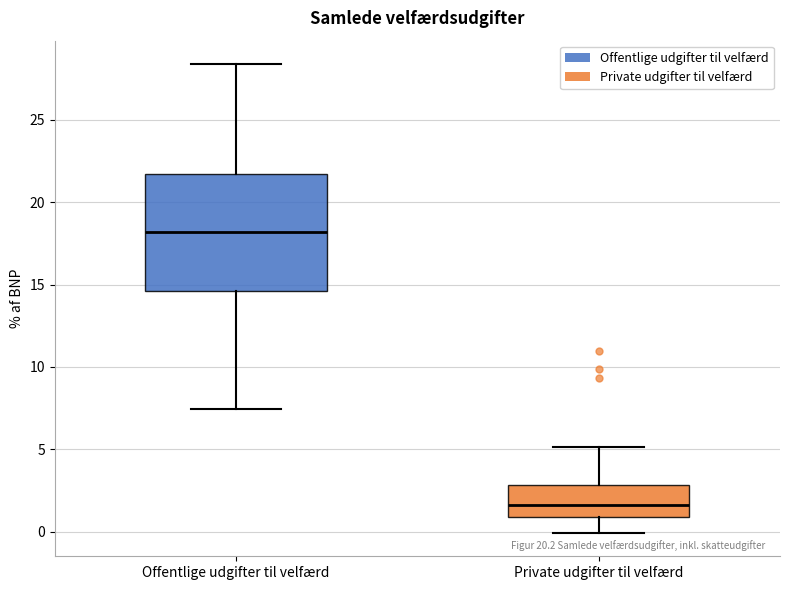

Comparing the boxes themselves (not the whiskers), which one is the tallest?

Offentlige udgifter til velfærd